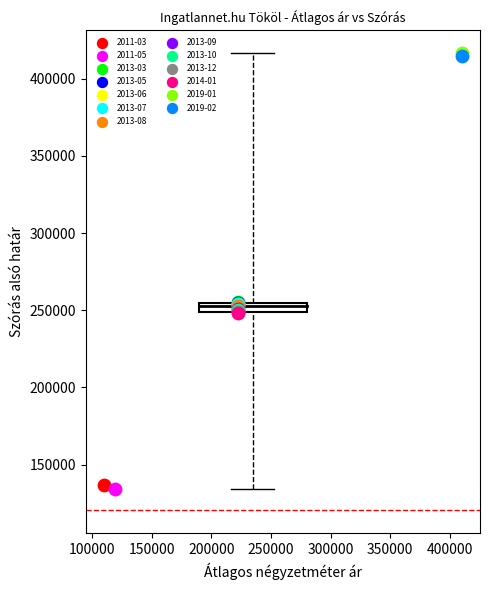

What are all the series names shown in the legend?

2011-03, 2011-05, 2013-03, 2013-05, 2013-06, 2013-07, 2013-08, 2013-09, 2013-10, 2013-12, 2014-01, 2019-01, 2019-02